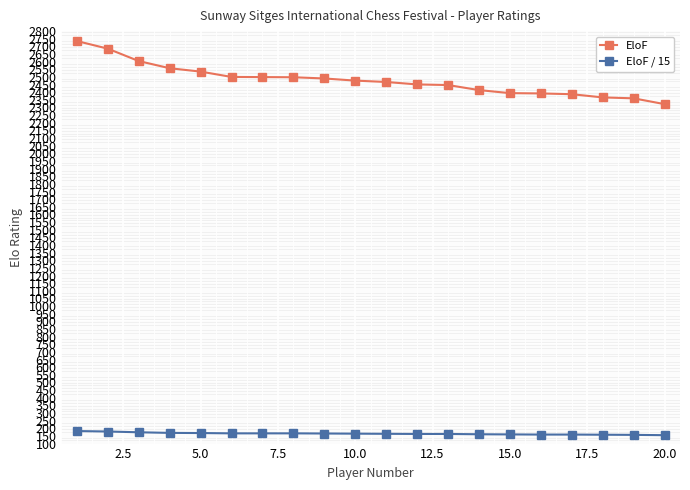

Is this an area chart (filled region under the line)?

No